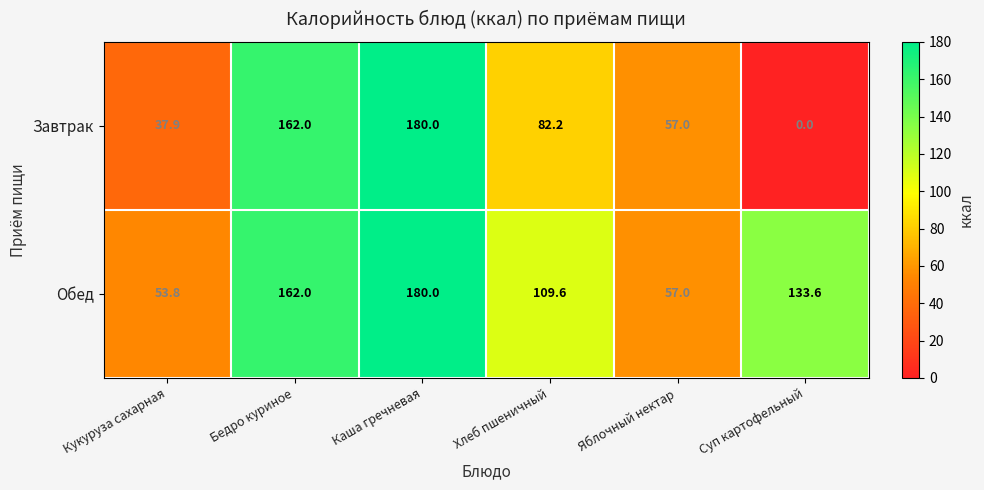

List the series in order of their overall mean, highest first.

Обед, Завтрак